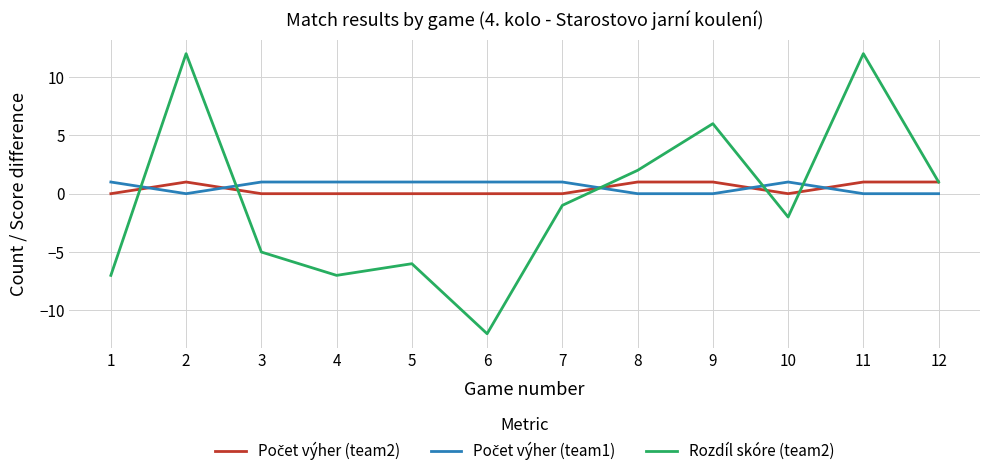

Which series changed the most between 8 and 10?

Rozdíl skóre (team2)